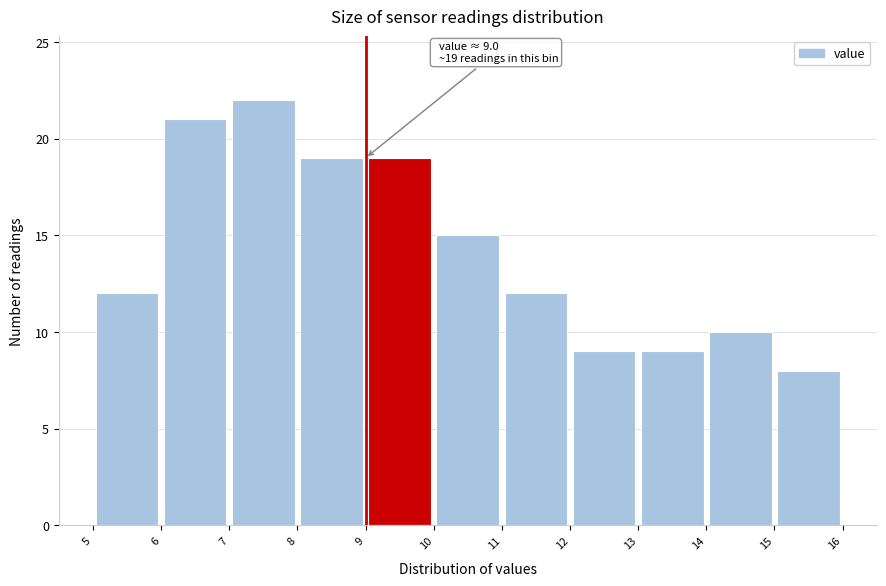

Which range on the x-axis has the tallest bar?

7 to 8